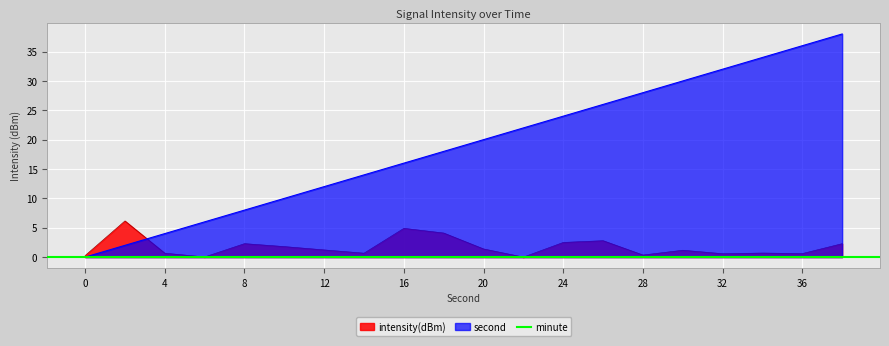

What is the total value across all series at 18?

22.1